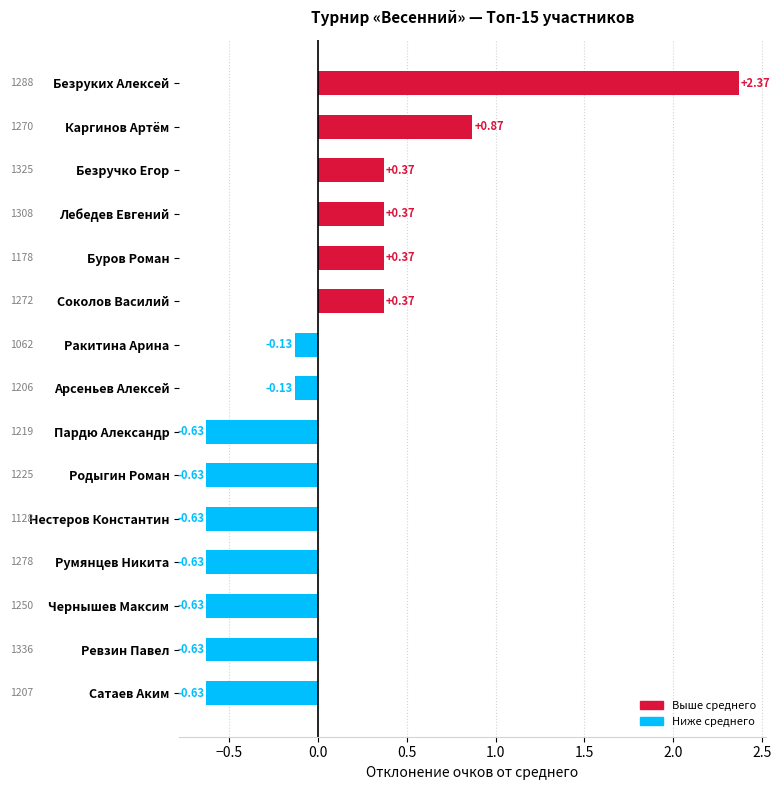

What is the label of the 3rd bar from the bottom?

Чернышев Максим